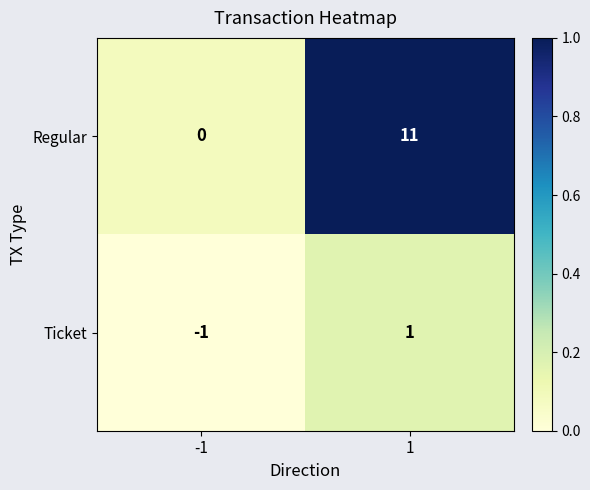

How many distinct data groups are displayed?

2